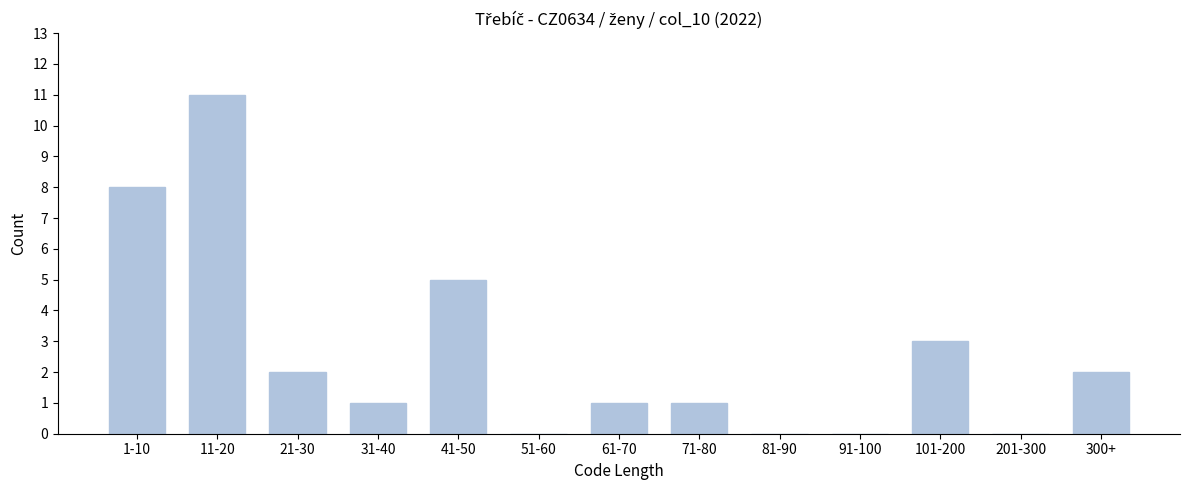

Reading right to left, list all the values displayed in this chart.

300+=2	201-300=0	101-200=3	91-100=0	81-90=0	71-80=1	61-70=1	51-60=0	41-50=5	31-40=1	21-30=2	11-20=11	1-10=8